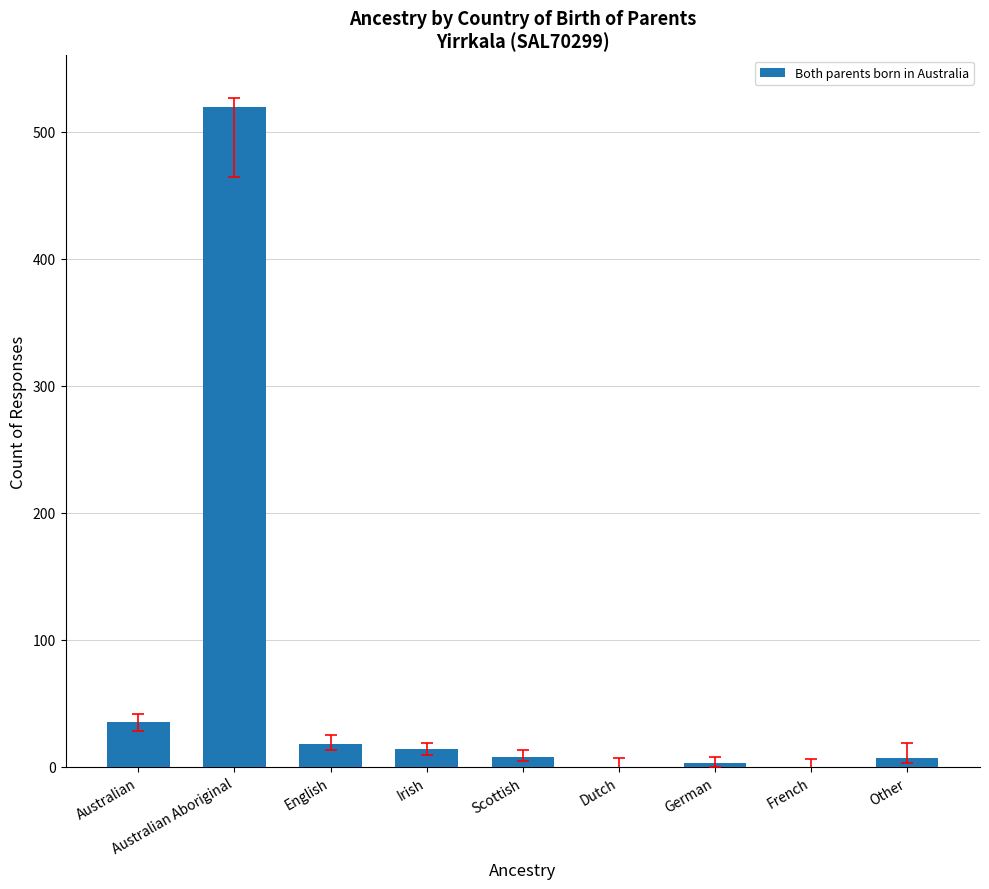

What is the sum of all values?

604